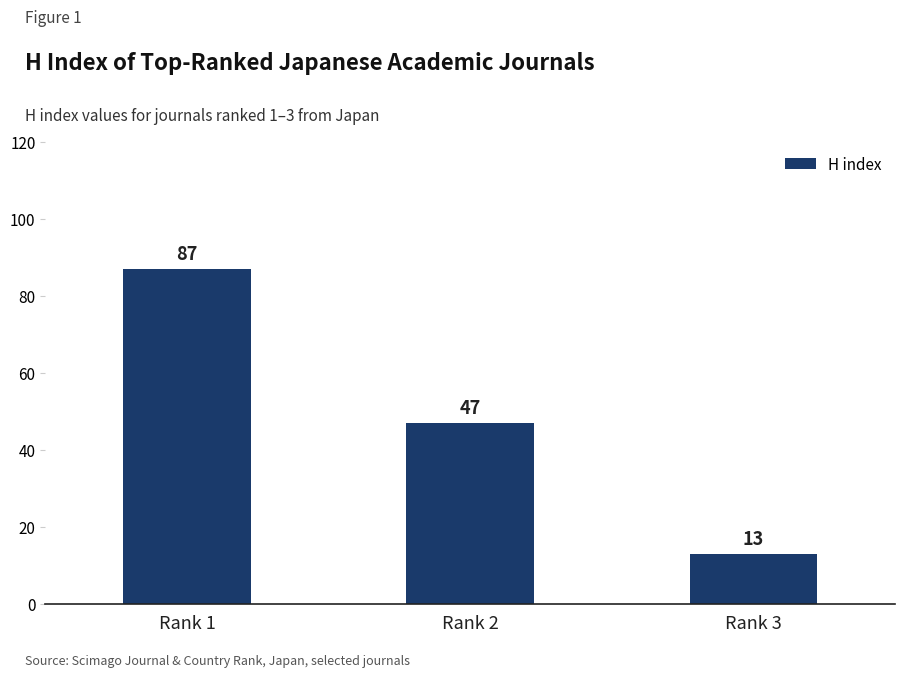

The chart shows a value of 47 at Rank 2. True or false?

True